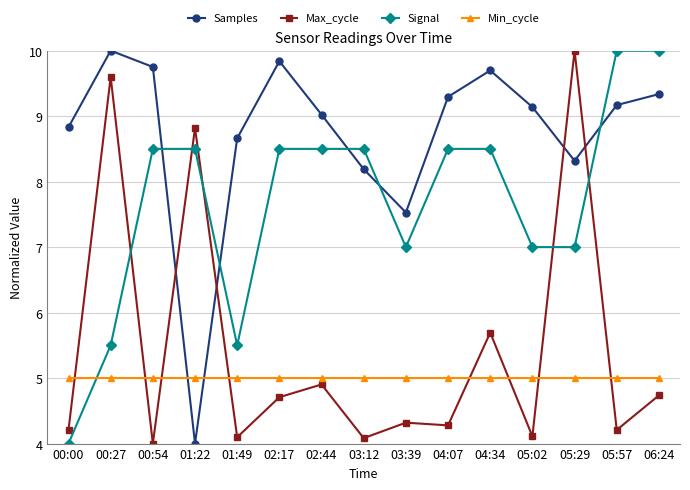

What is the total value across all series at 04:07?

27.1